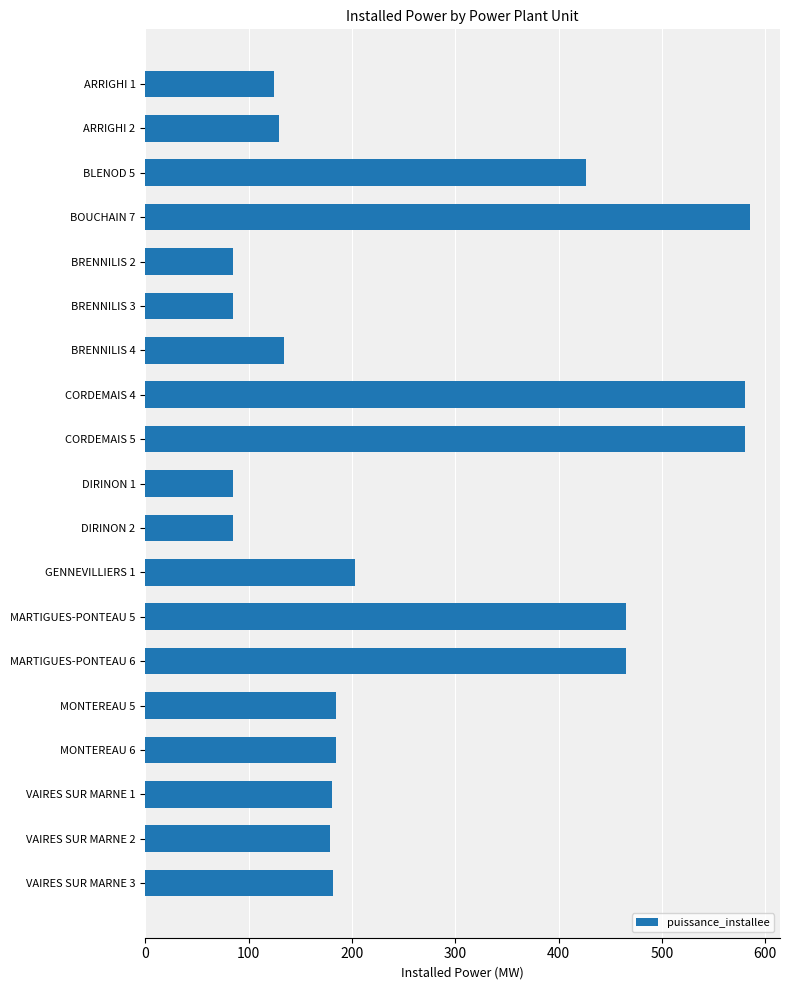

What is the label of the 16th bar from the bottom?

BOUCHAIN 7